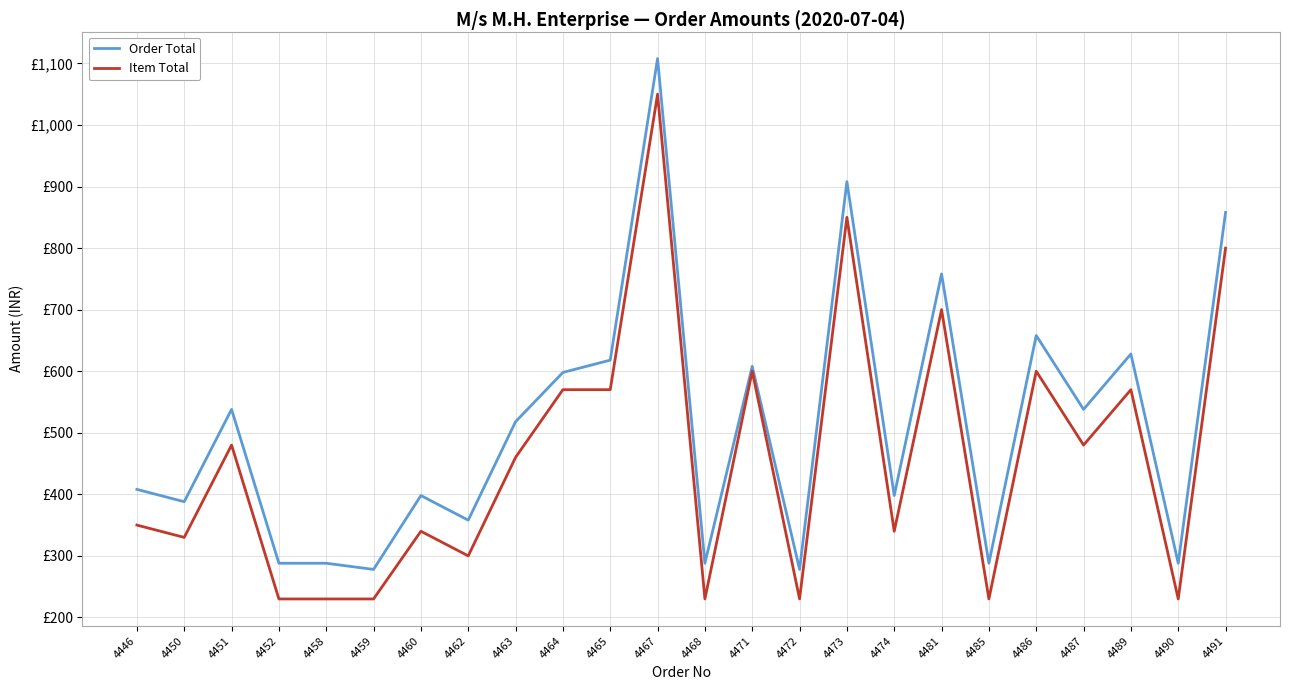

Does the chart have visible grid lines?

Yes